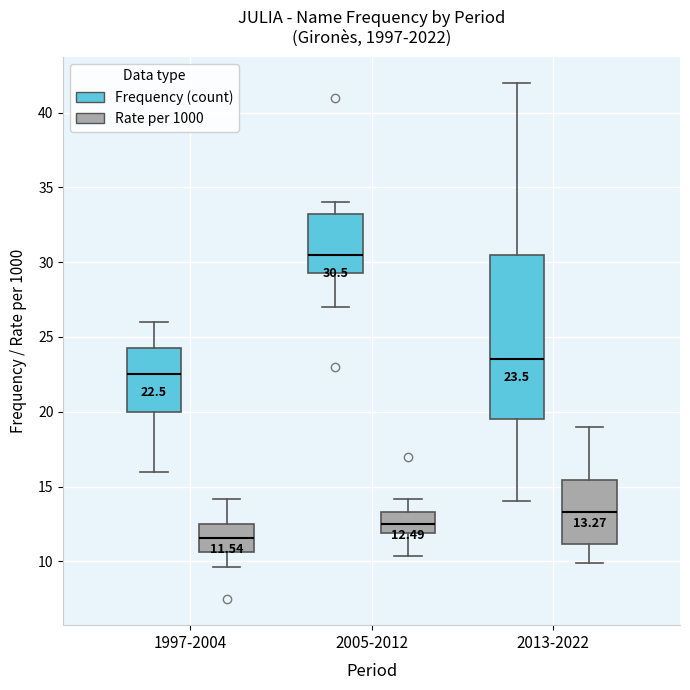

Which box is the tallest, from its lower edge to its upper edge?

2013-2022 (Frequency (count))